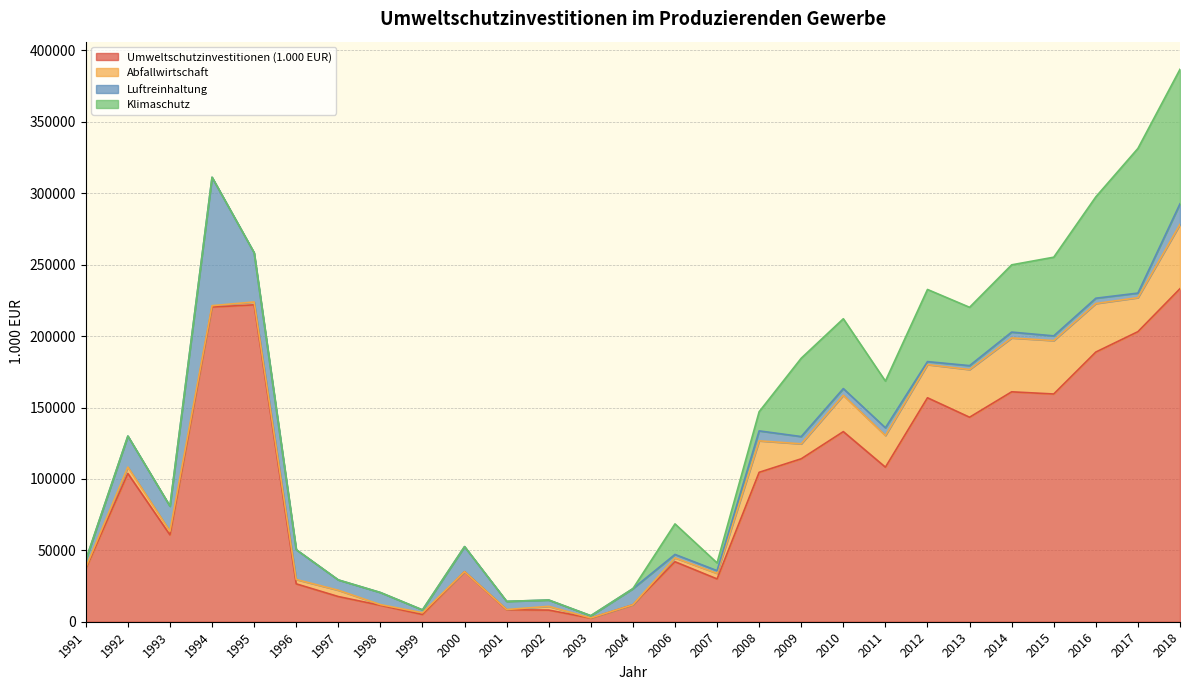

How many values in Klimaschutz are above zero?

13